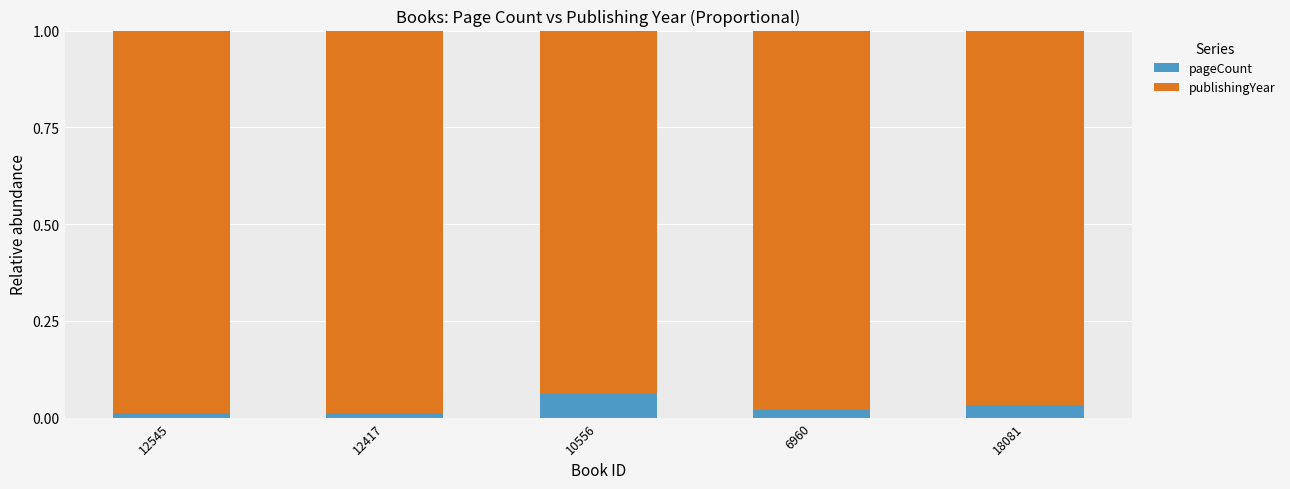

How many pageCount values are between 0 and 1?

5